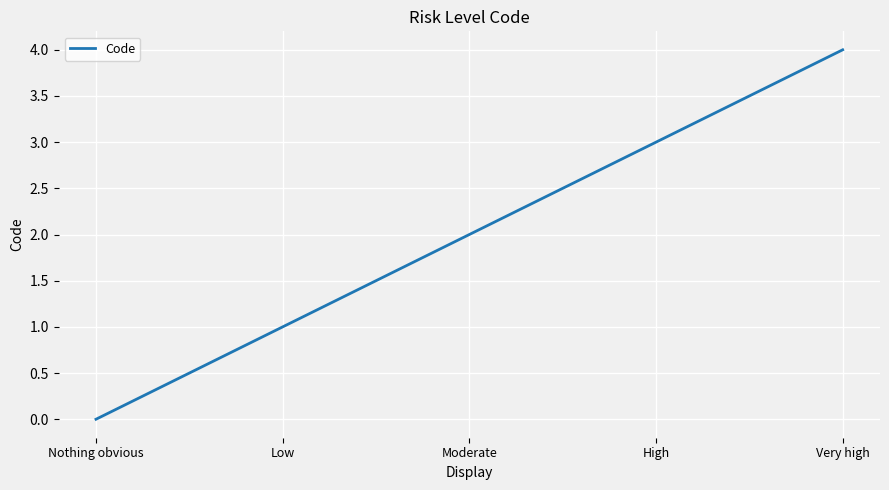

What is the change in value from Low to Very high?

+3